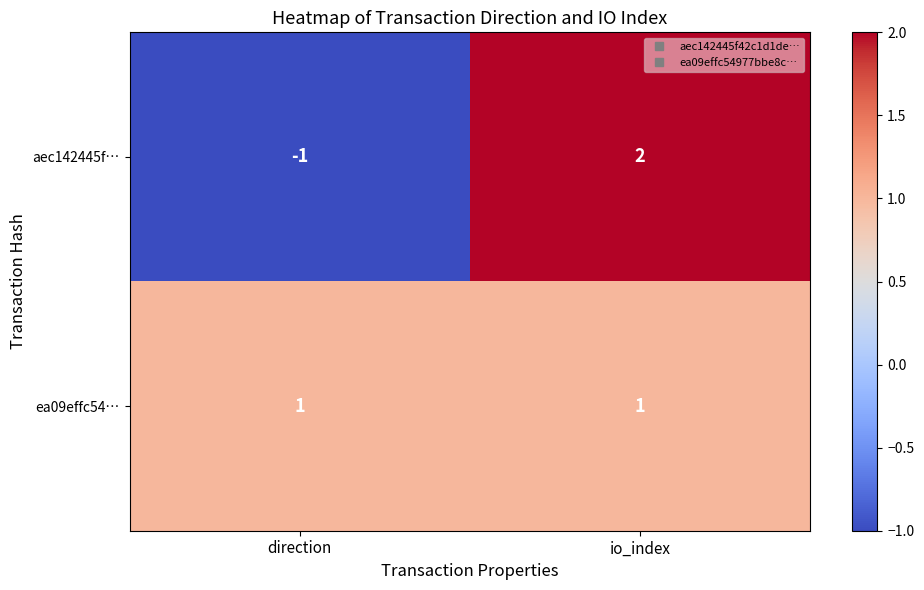

The value of aec142445f… at io_index is 3. True or false?

False